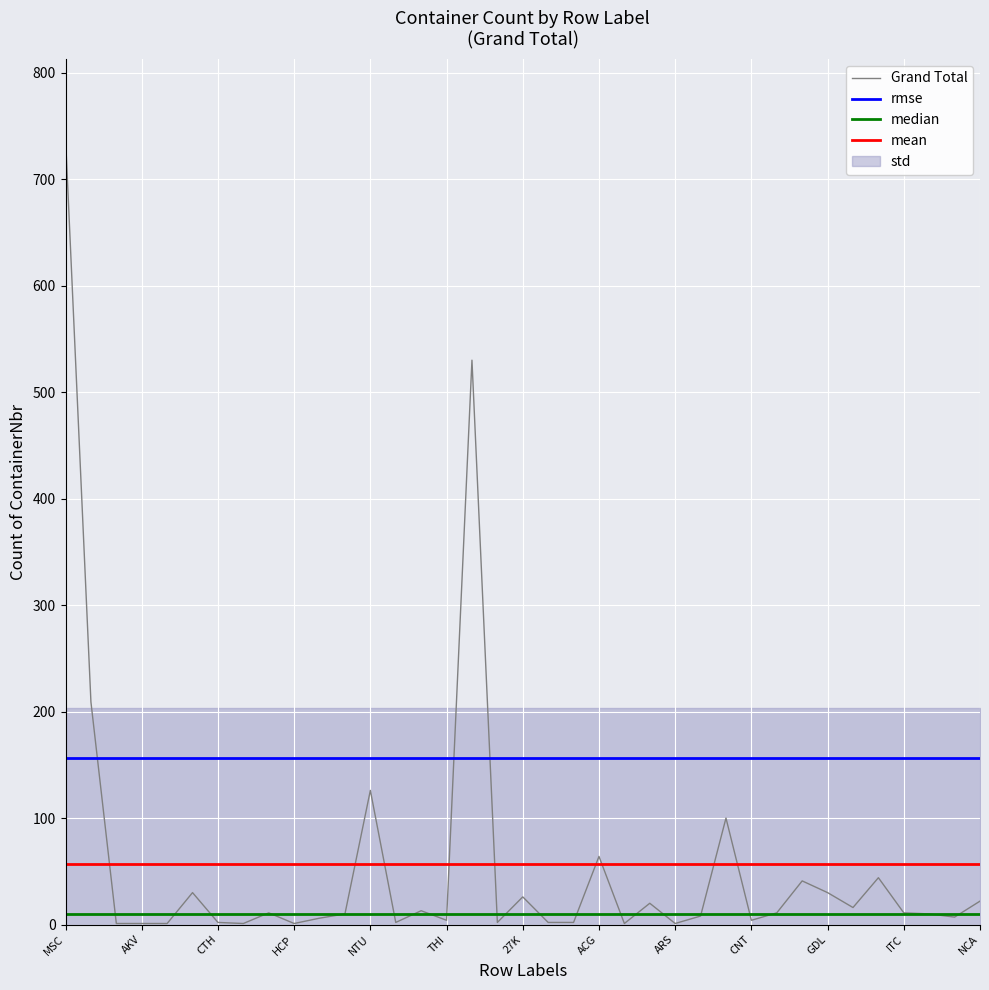

Rank the categories by value from highest to lowest.

MSC, T, R, NTU, CLP, ACG, IPX, EFC, BRD, GDL, 27K, NCA, APO, ILL, SNF, DNG, CON, ITC, NMH, JCF, AST, JWC, KYR, THI, CNT, CTH, PDD, 26C, 37S, 52E, AGR, AKV, BNG, DDL, HCP, AMY, ARS